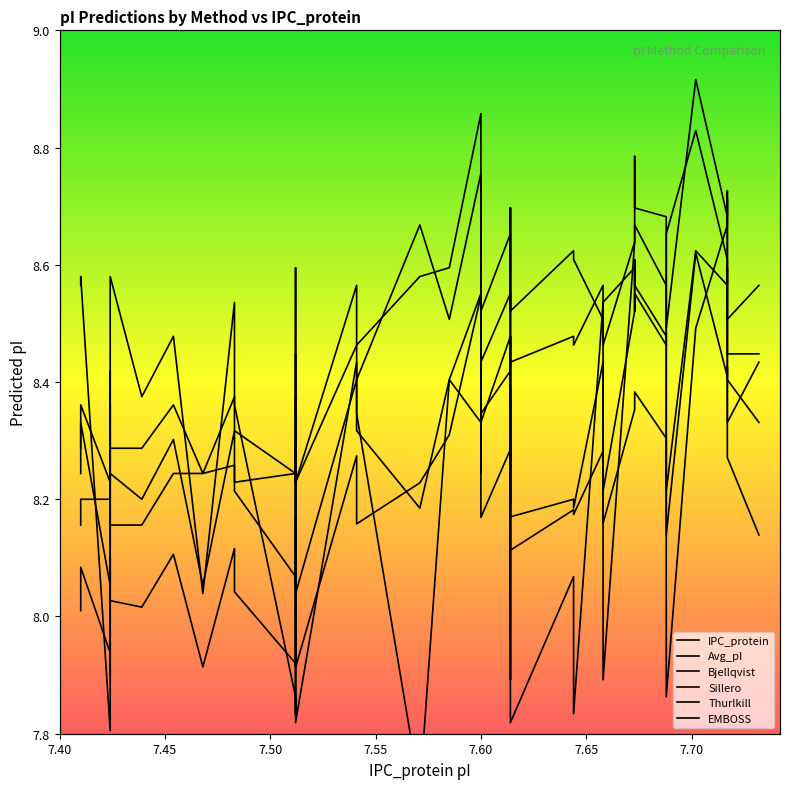

True or false: Bjellqvist and Avg_pI intersect in this chart.

True